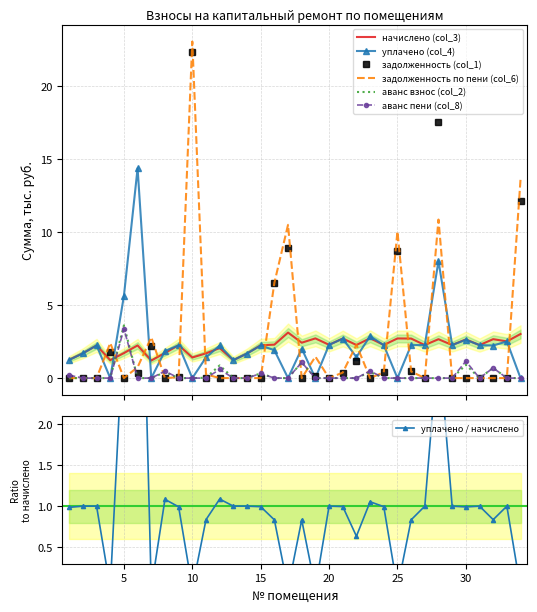

At how many categories does at least one series exceed 17?

2